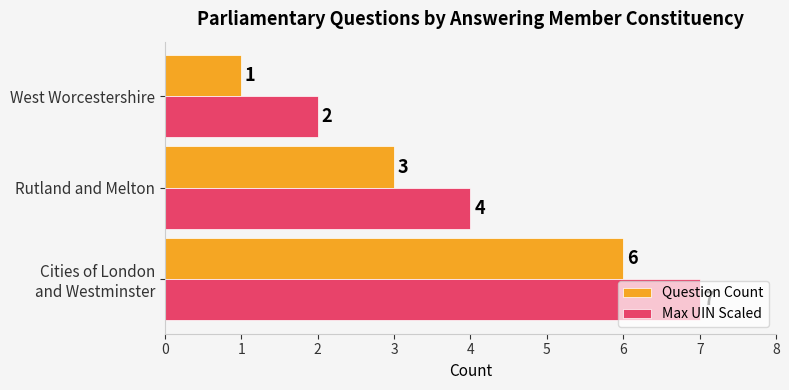

What is the difference between the maximum and minimum values in the Max UIN Scaled series?

5